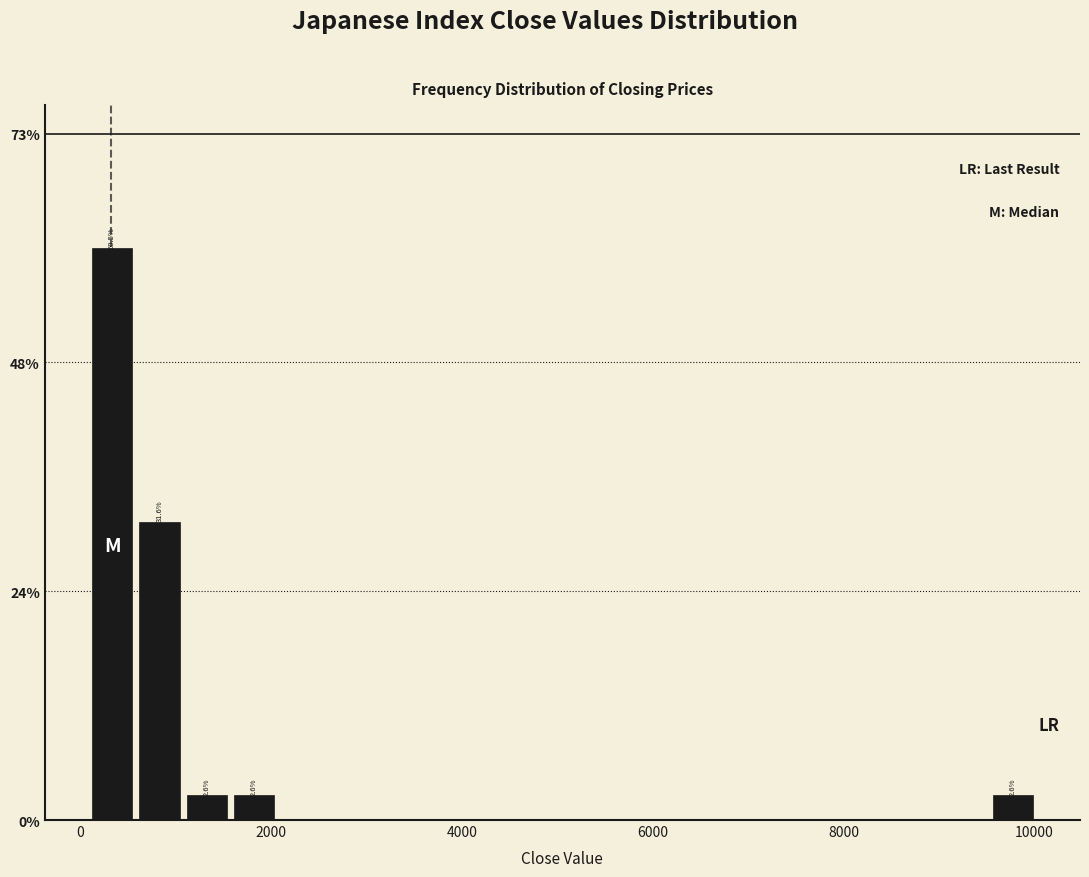

Around what value on the x-axis is the tallest bar? Give the approximate position of its centre, as read against the axis.

400